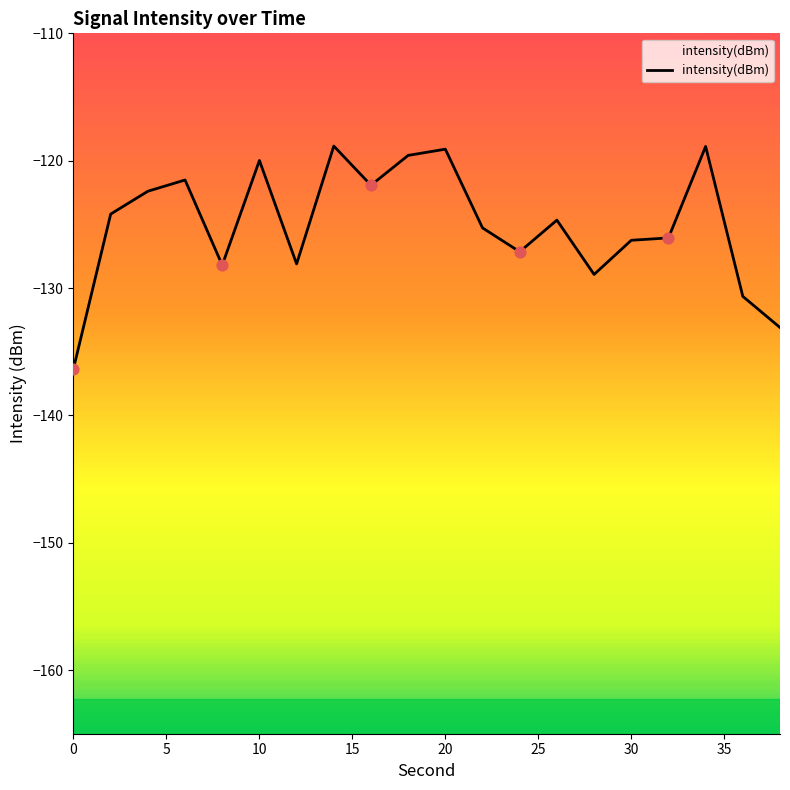

What is the change in value from 10 to 26?

-4.7